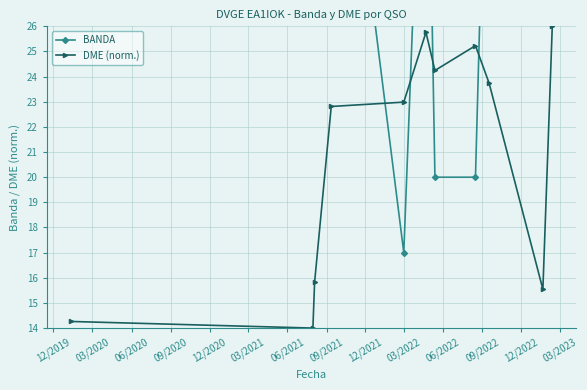

Count the number of categories in the chart.

11